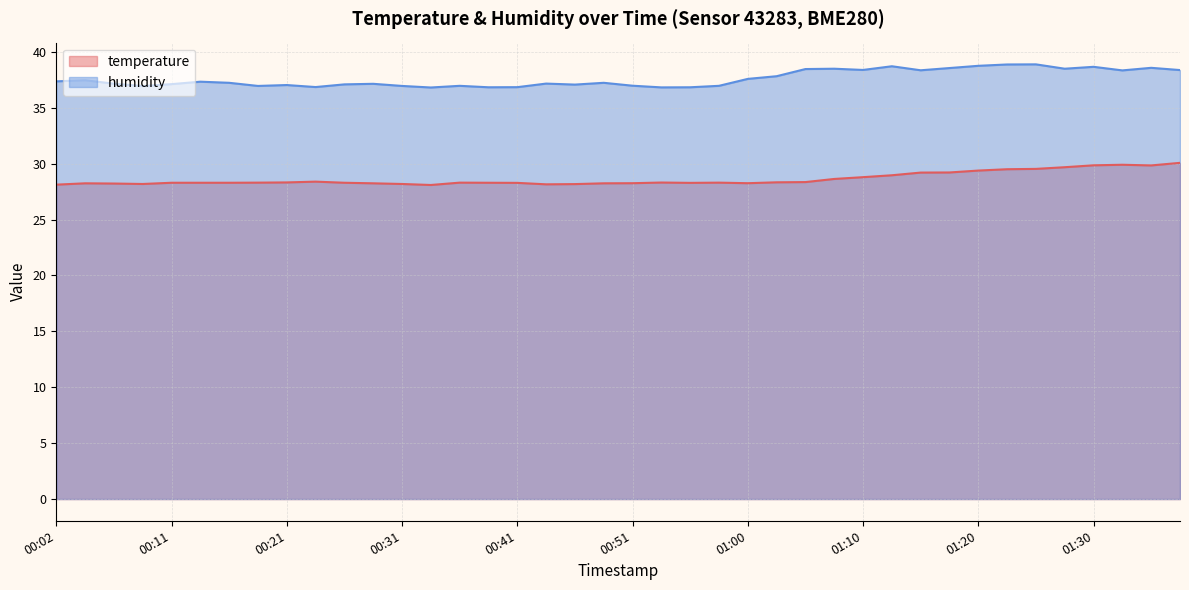

What is the greatest value displayed?

38.9